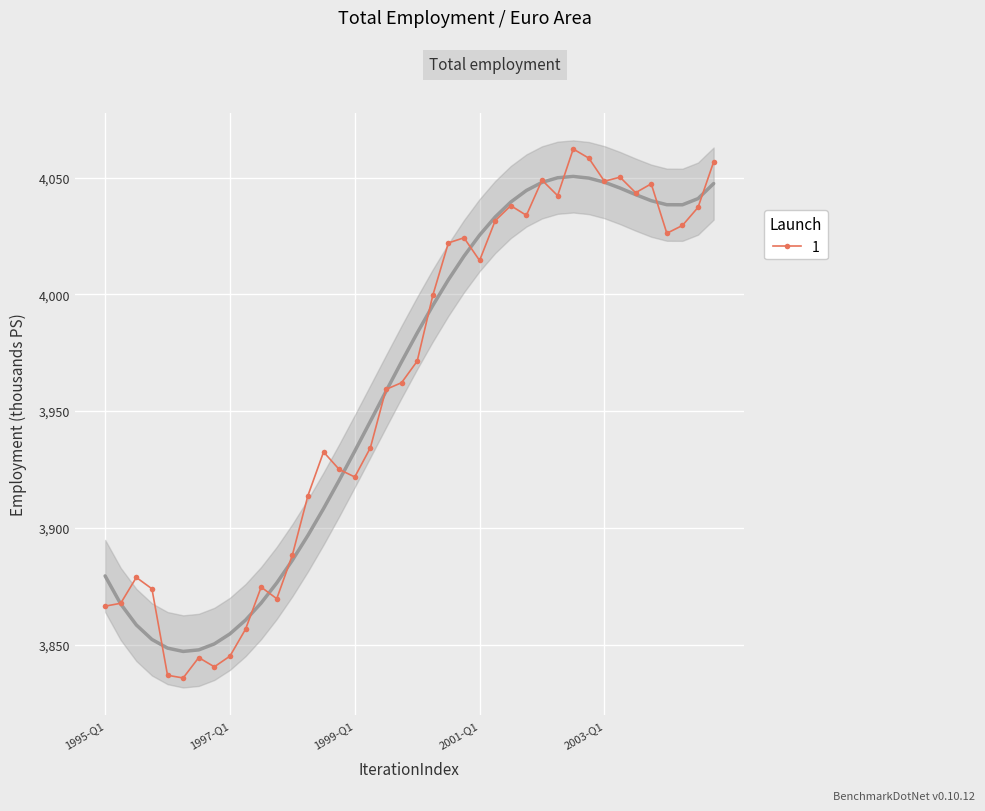

Reading left to right, what are all the values shown in this chart?

1995-Q1=3866.5	1995-Q2=3867.8	1995-Q3=3878.8	1995-Q4=3874.0	1996-Q1=3836.9	1996-Q2=3835.8	1996-Q3=3844.5	1996-Q4=3840.5	1997-Q1=3845.1	1997-Q2=3856.7	1997-Q3=3874.7	1997-Q4=3869.7	1998-Q1=3888.4	1998-Q2=3913.9	1998-Q3=3932.5	1998-Q4=3925.1	1999-Q1=3921.8	1999-Q2=3934.3	1999-Q3=3959.3	1999-Q4=3962.2	2000-Q1=3971.4	2000-Q2=3999.5	2000-Q3=4022.0	2000-Q4=4024.2	2001-Q1=4014.5	2001-Q2=4031.5	2001-Q3=4037.9	2001-Q4=4033.8	2002-Q1=4048.9	2002-Q2=4042.2	2002-Q3=4062.2	2002-Q4=4058.3	2003-Q1=4048.4	2003-Q2=4050.1	2003-Q3=4043.5	2003-Q4=4047.3	2004-Q1=4026.1	2004-Q2=4029.5	2004-Q3=4037.2	2004-Q4=4056.7